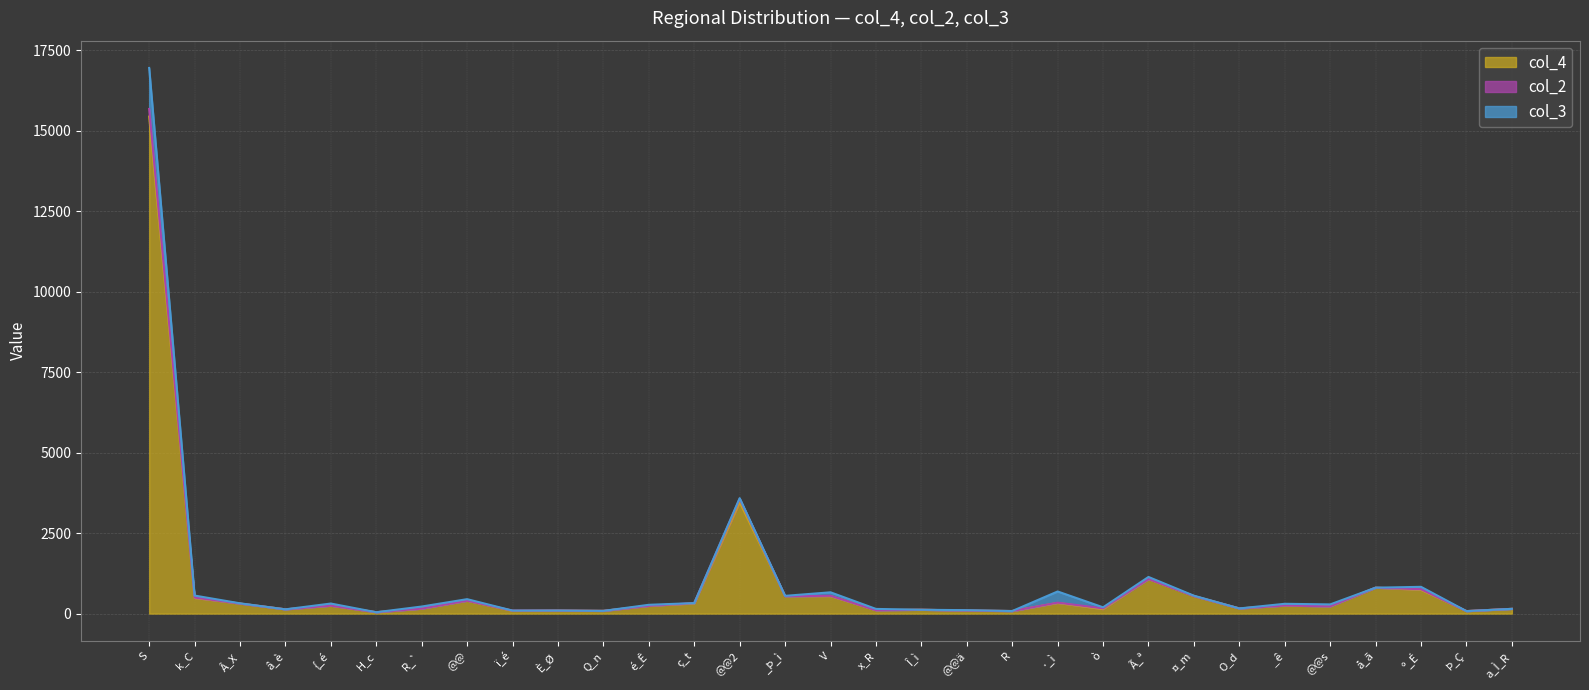

The value of col_2 at k_C is 13. True or false?

True